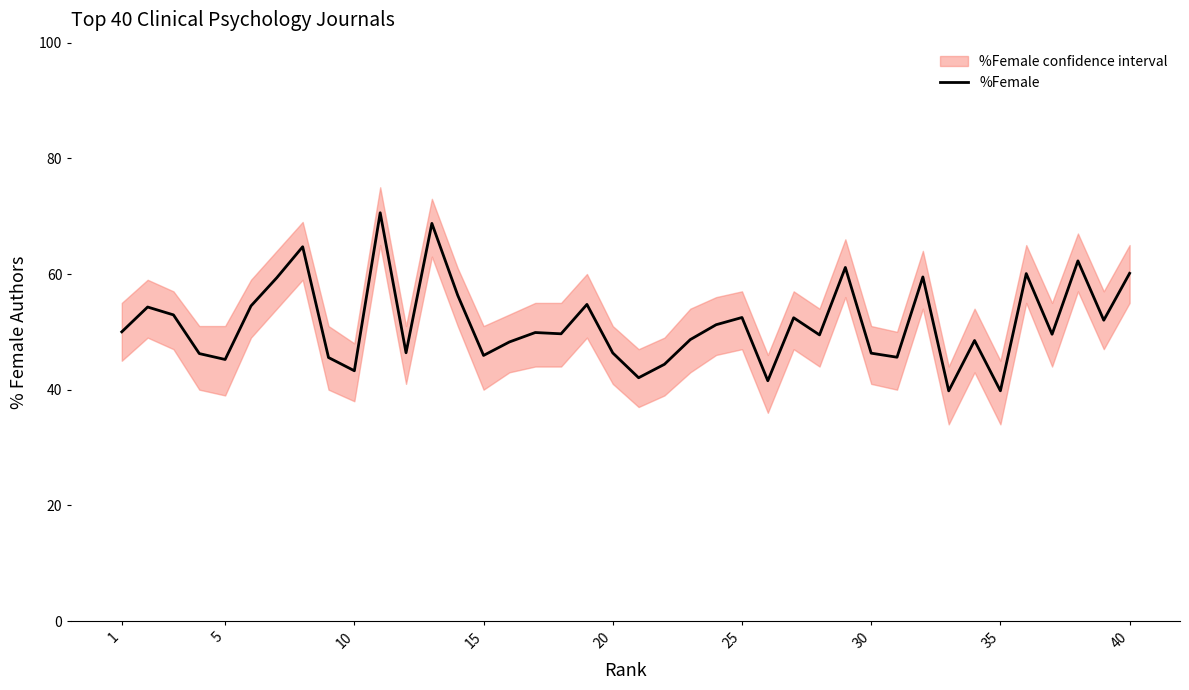

Is this an area chart (filled region under the line)?

No